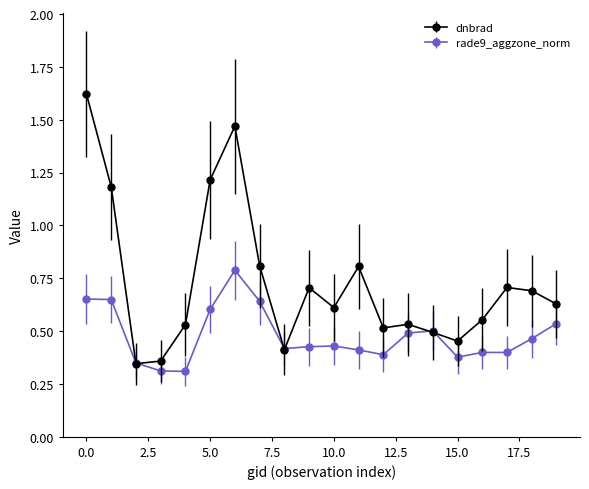

True or false: rade9_aggzone_norm has more than 1 points higher than both neighbors.

True